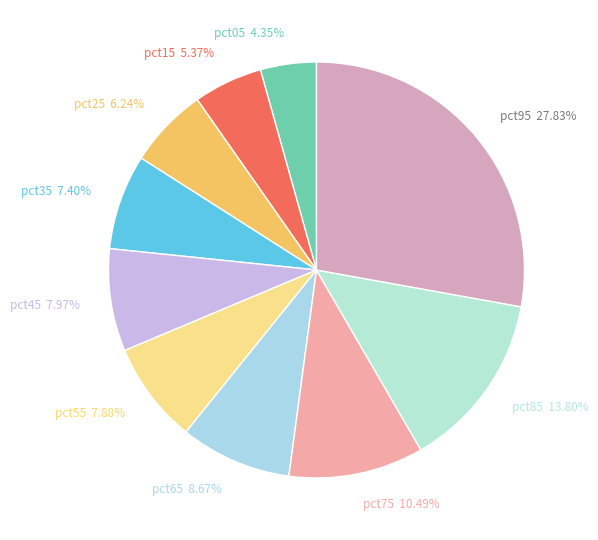

Does pct35 represent more than half of the total?

No